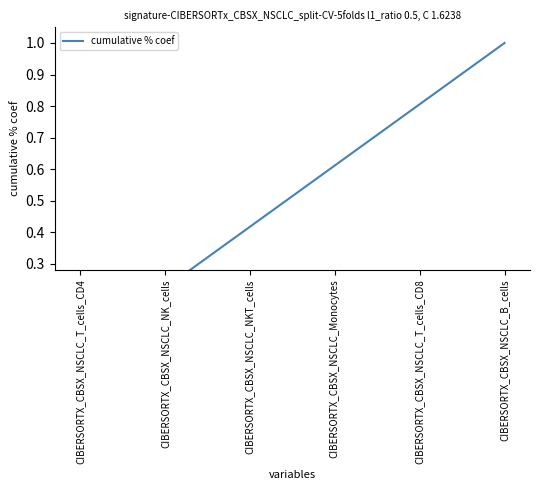

The chart shows a value of 0.6 at CIBERSORTX_CBSX_NSCLC_Monocytes. True or false?

True